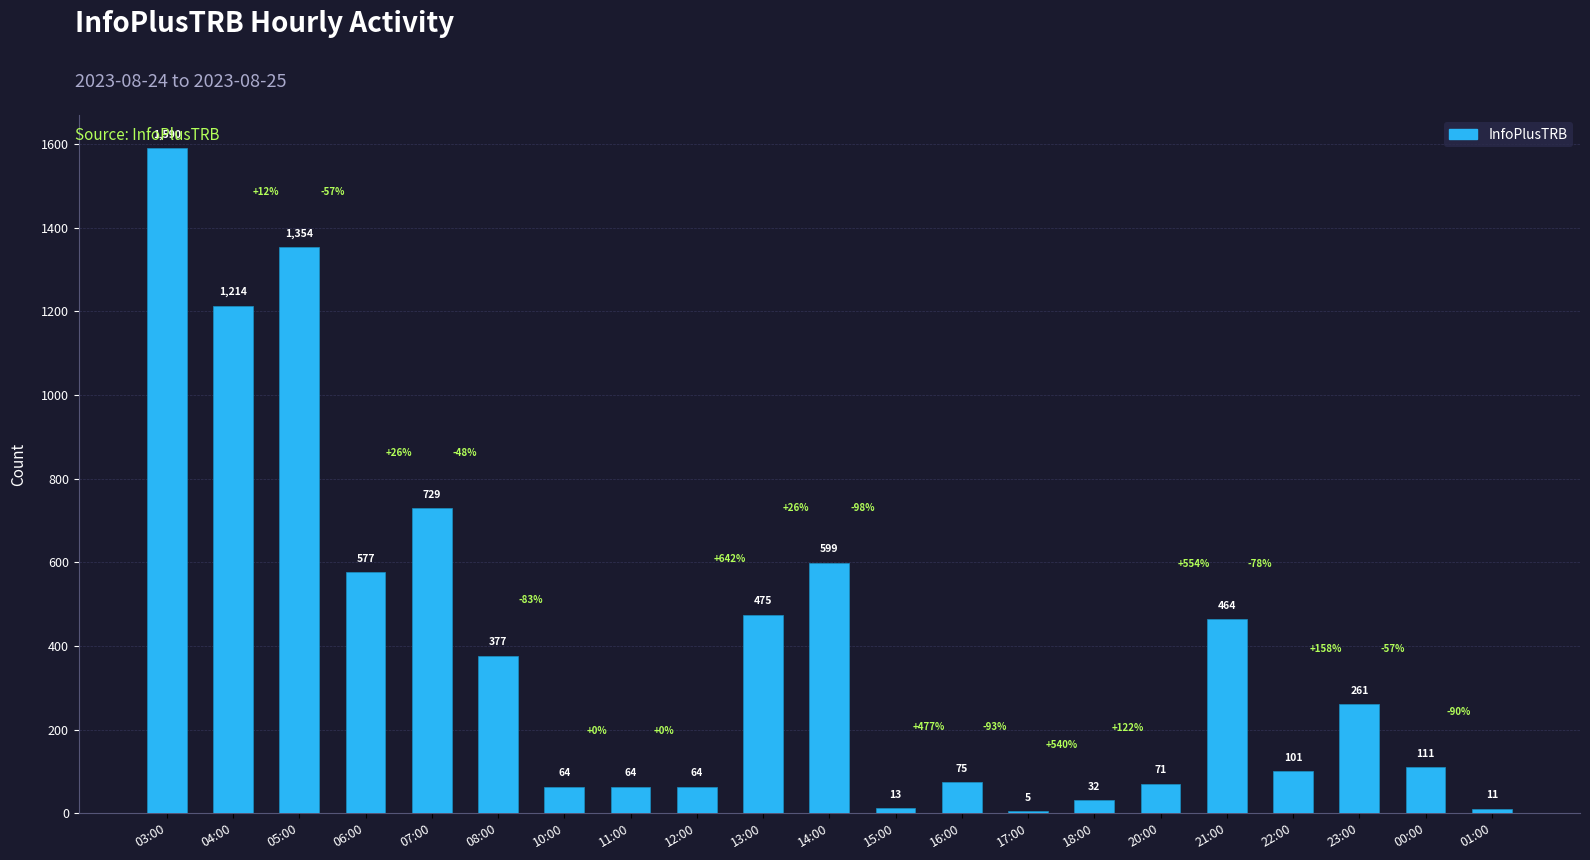

At which label is the value closest to 797?

07:00